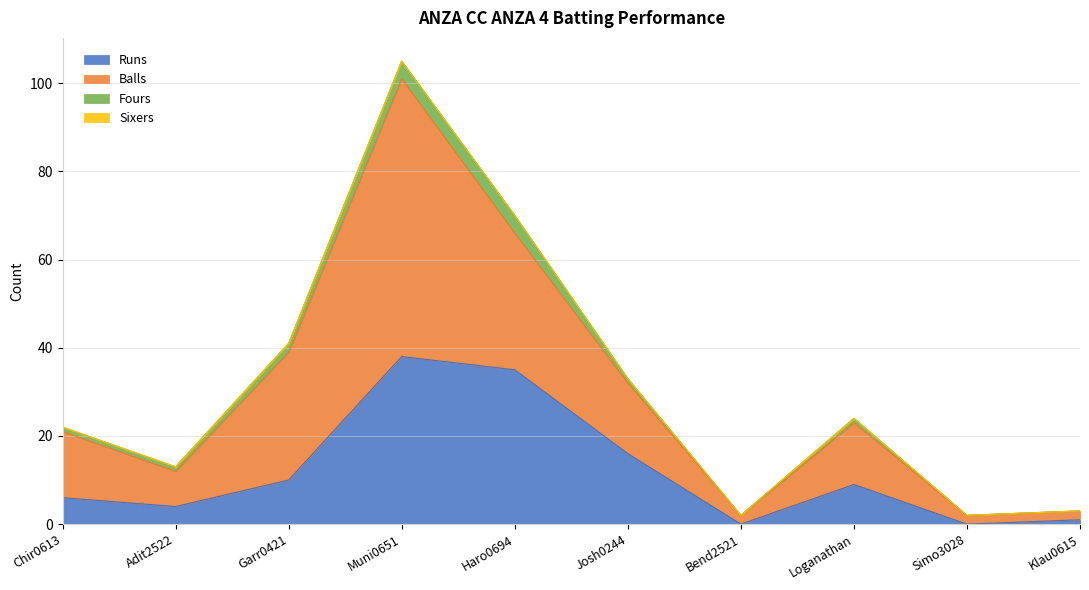

True or false: Runs has more than 0 interior local peaks.

True